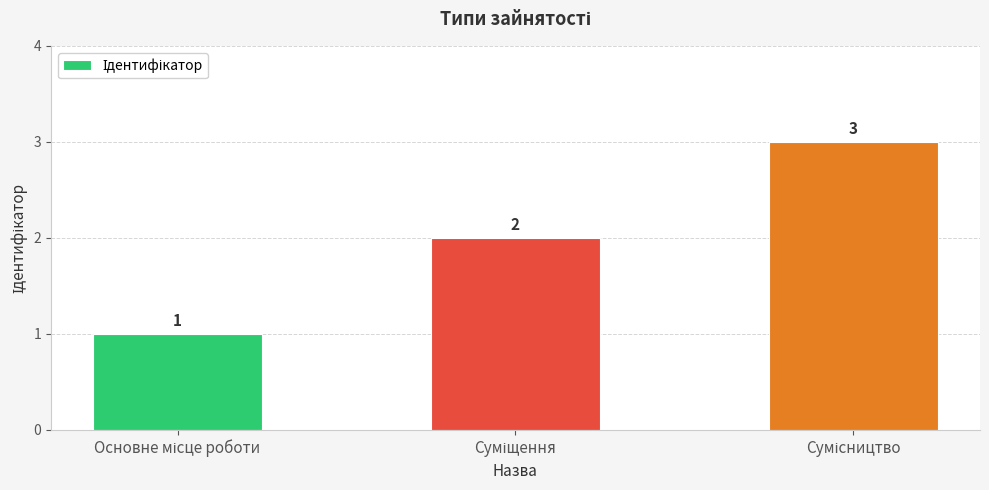

Count the values in the range 1 to 3.

3